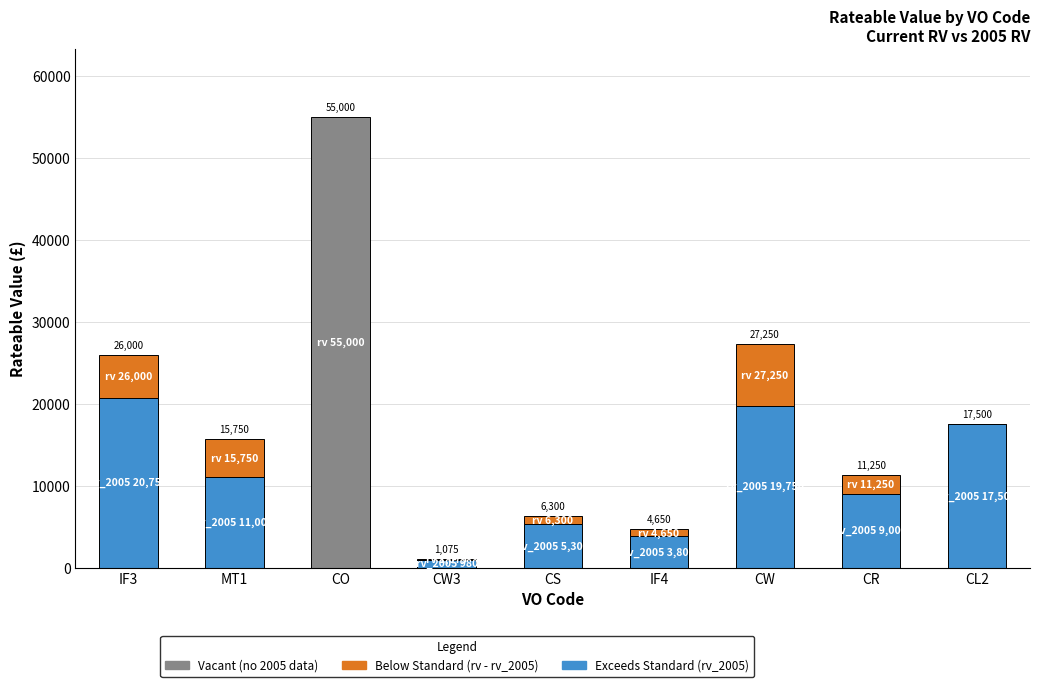

Rank the series by their maximum value, from highest to lowest.

Vacant, Exceeds Standard (Greater than 70%), Below Standard (Less than 60%)